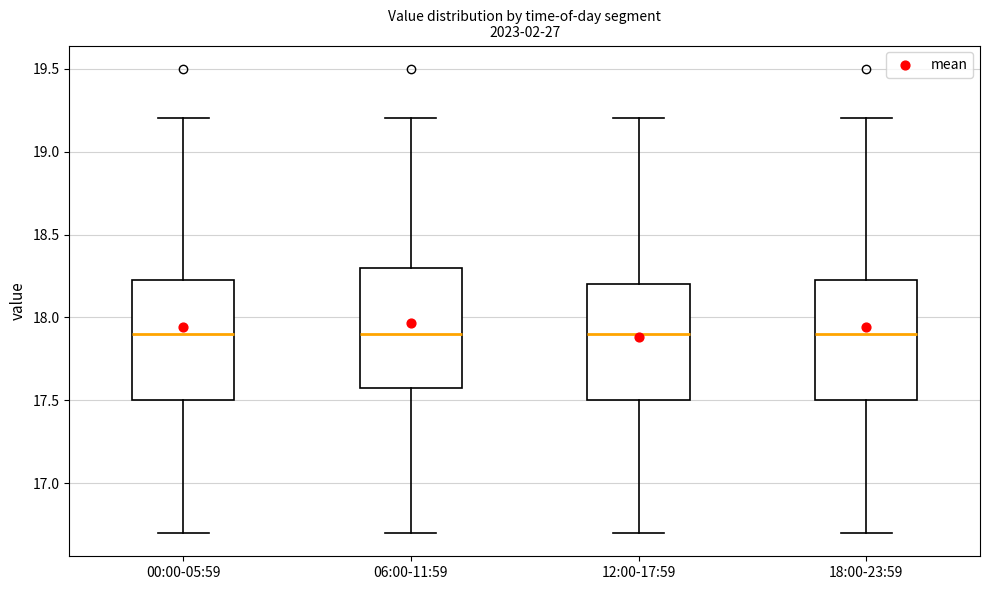

Where does the upper whisker of the box for 06:00-11:59 end on the y-axis? The values are not printed on the chart, so give them approximately, as read against the axis.

19.20